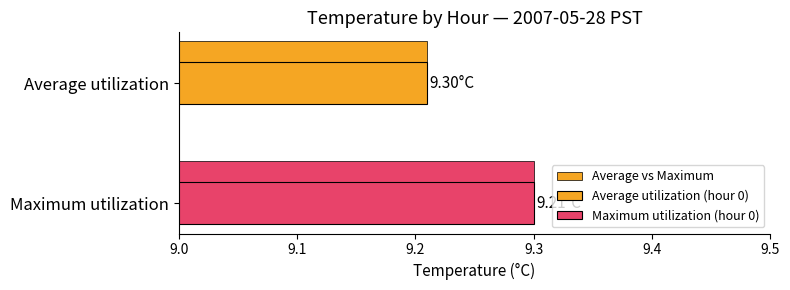

Reading left to right, transcribe all the data shown in this chart.

9.2	9.3